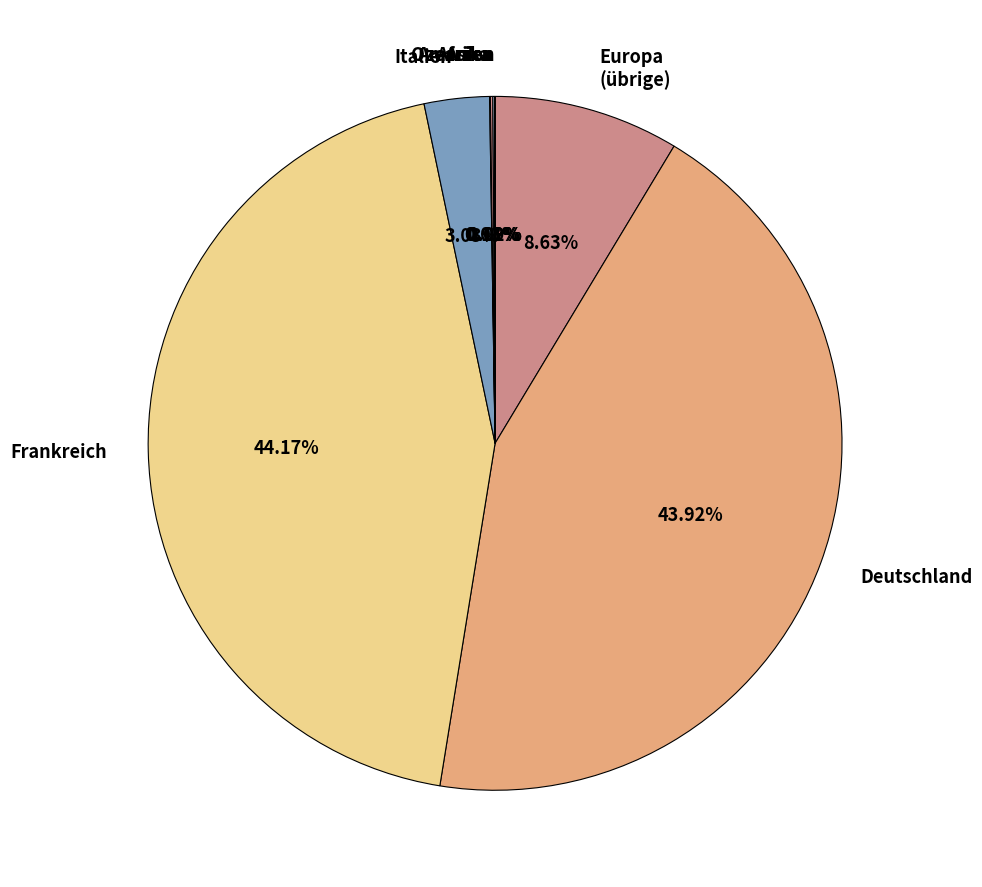

Does Frankreich account for over 50% of the chart?

No